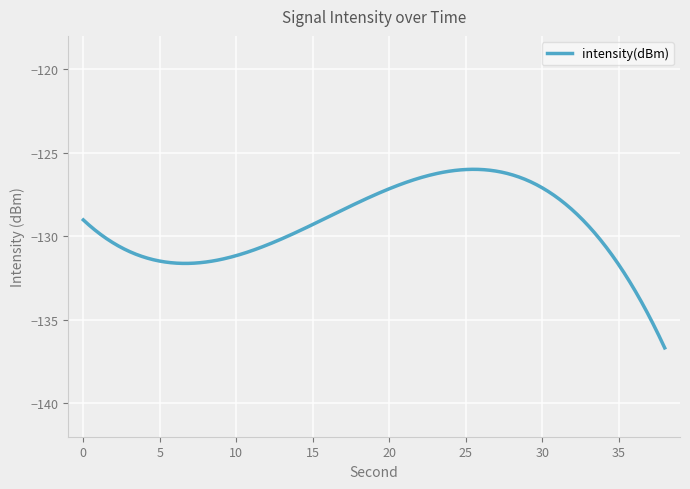

What is the difference between the maximum and minimum values?

10.7